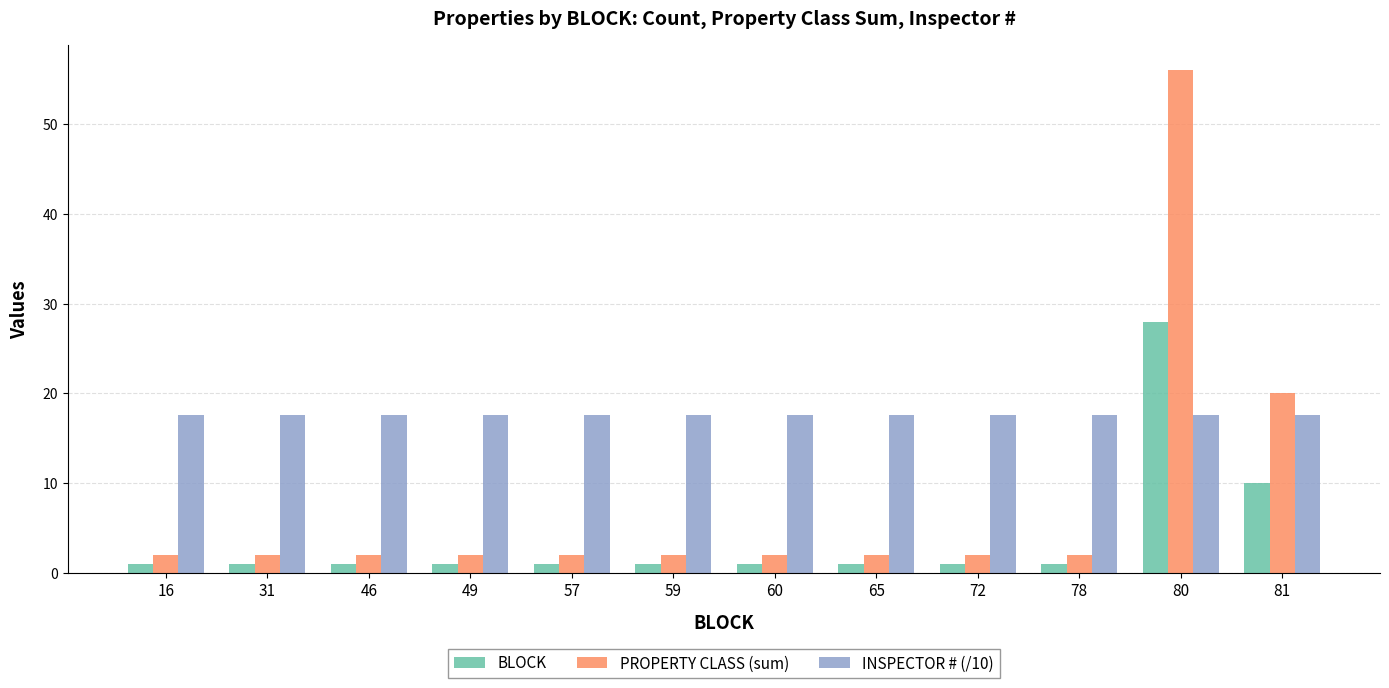

How many bars are there in each group?

3